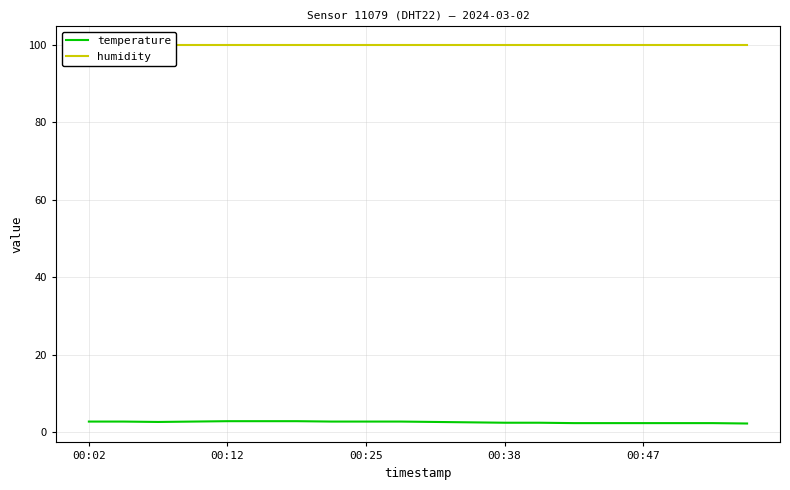

What is the value of the temperature point at the 3rd from the left?

2.6